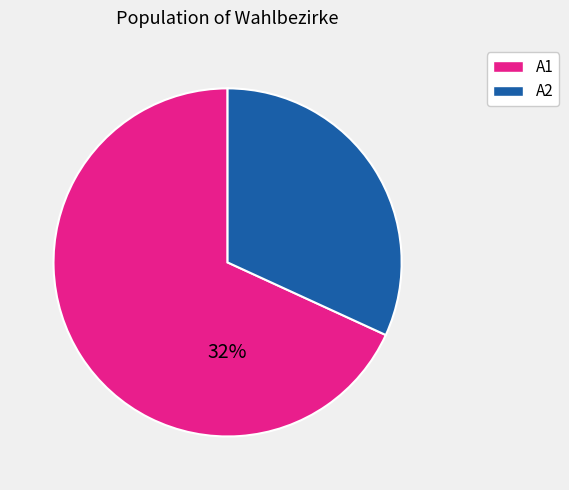

True or false: Wahlbezirk 11 accounts for 1% of the total.

False